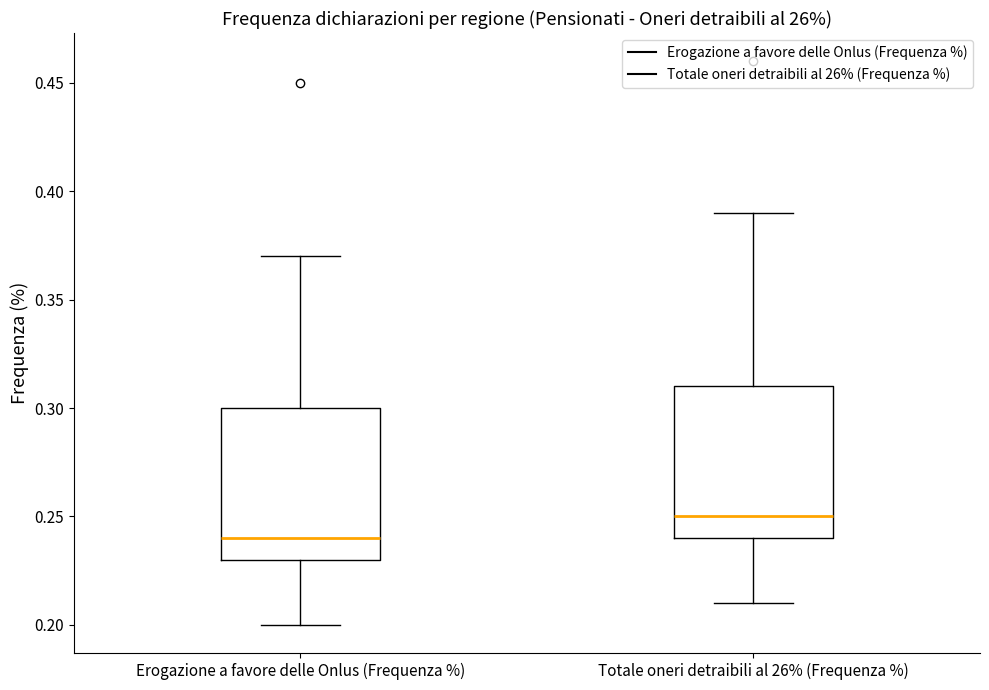

Reading left to right, transcribe this box plot: for each box, give where its median line is, the range the box spans, and where its two whiskers end, as read against the y-axis. The values are not printed on the chart, so give them approximately, as read against the axis.

Erogazione a favore delle Onlus (Frequenza %): median 0.24, box 0.23 to 0.30, whiskers 0.20 to 0.37
Totale oneri detraibili al 26% (Frequenza %): median 0.25, box 0.24 to 0.31, whiskers 0.21 to 0.39